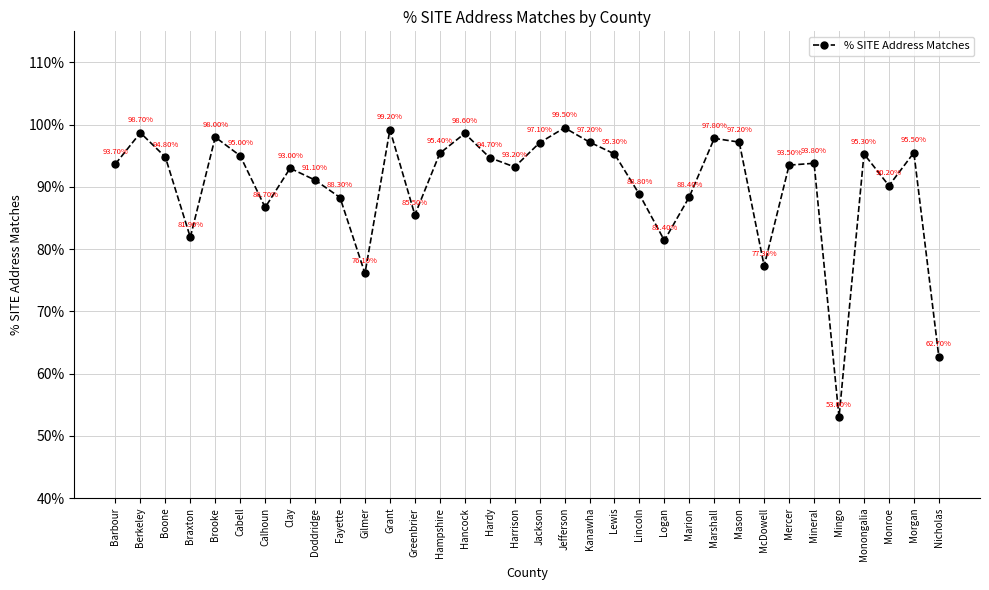

Is it true that the value at Hardy is 45.5?

False